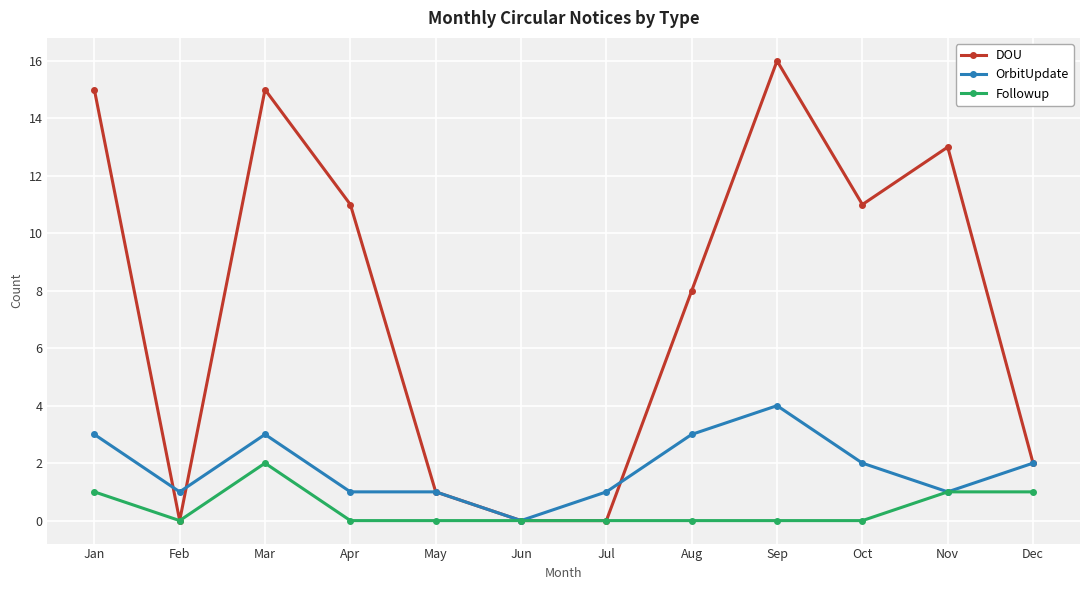

What is the approximate value of DOU at Oct, to the nearest 10?

10